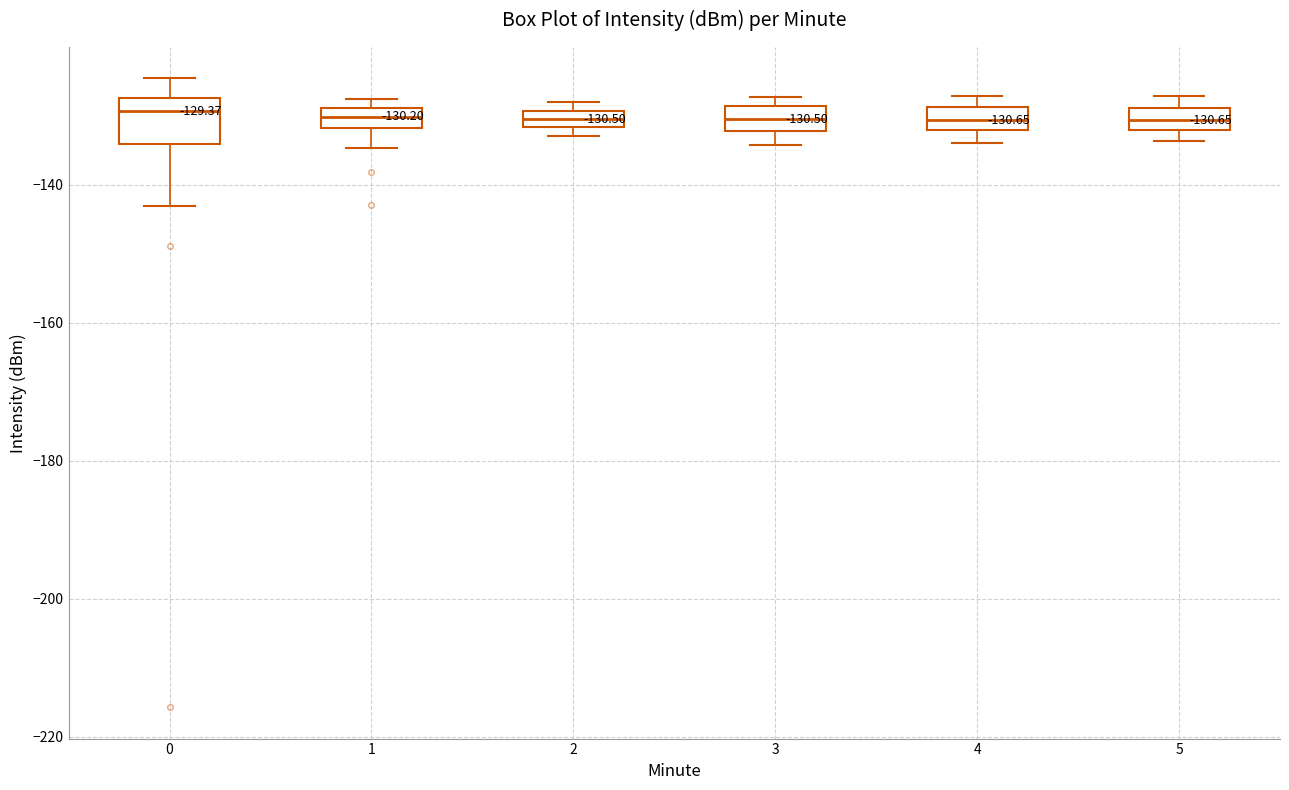

Comparing the boxes themselves (not the whiskers), which one is the tallest?

0